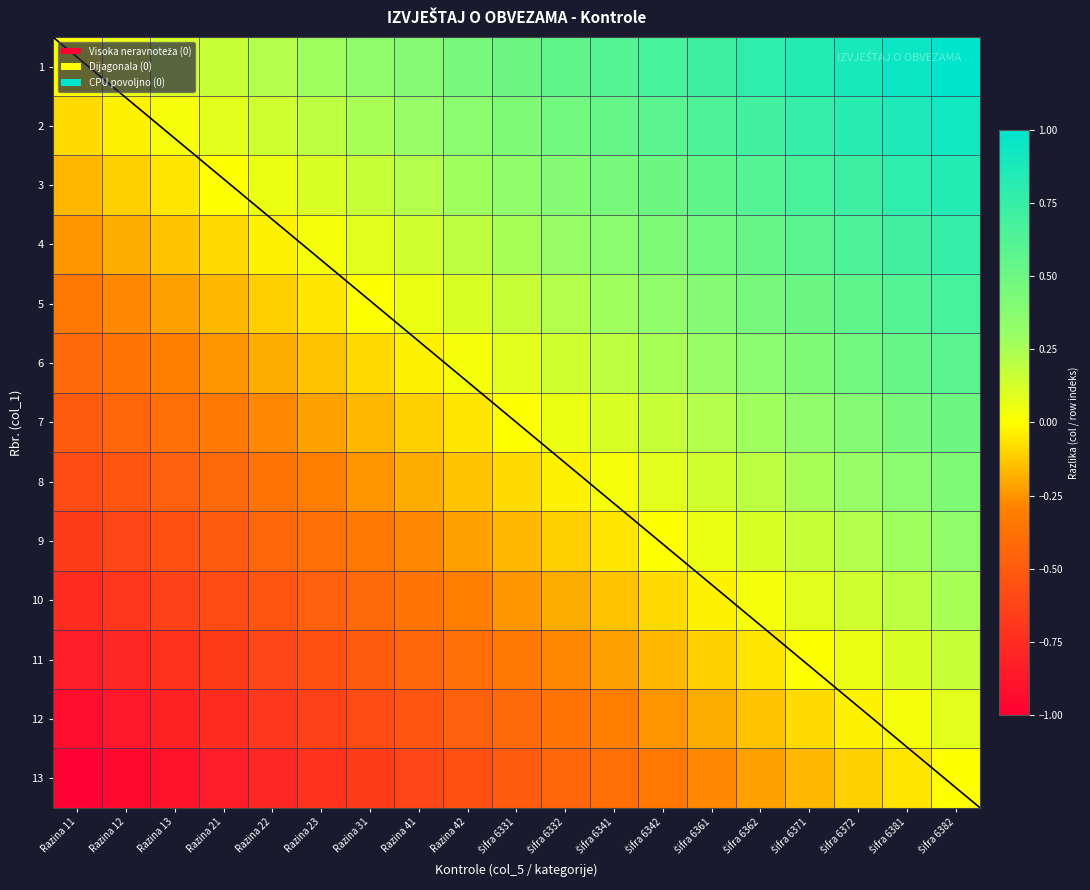

What is the difference between the 6 values at Razina 23 and Šifra 6332?

0.3